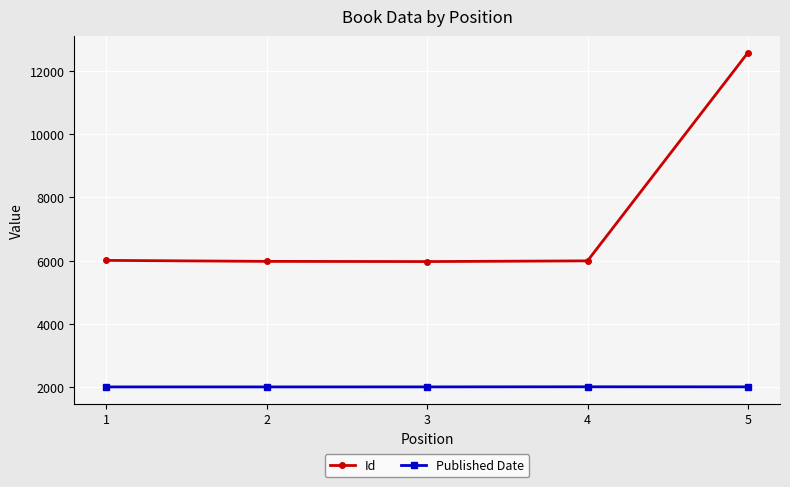

Which series has the largest total across all categories?

Id